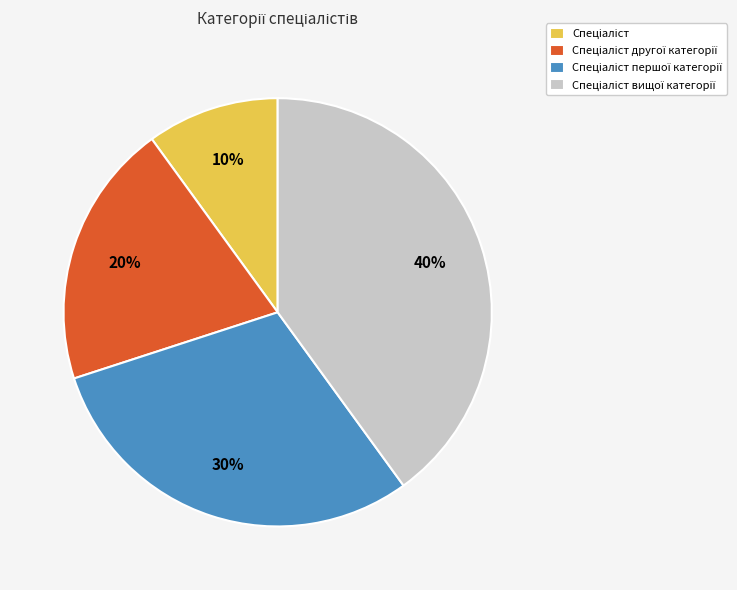

Is there a majority slice in this chart?

No